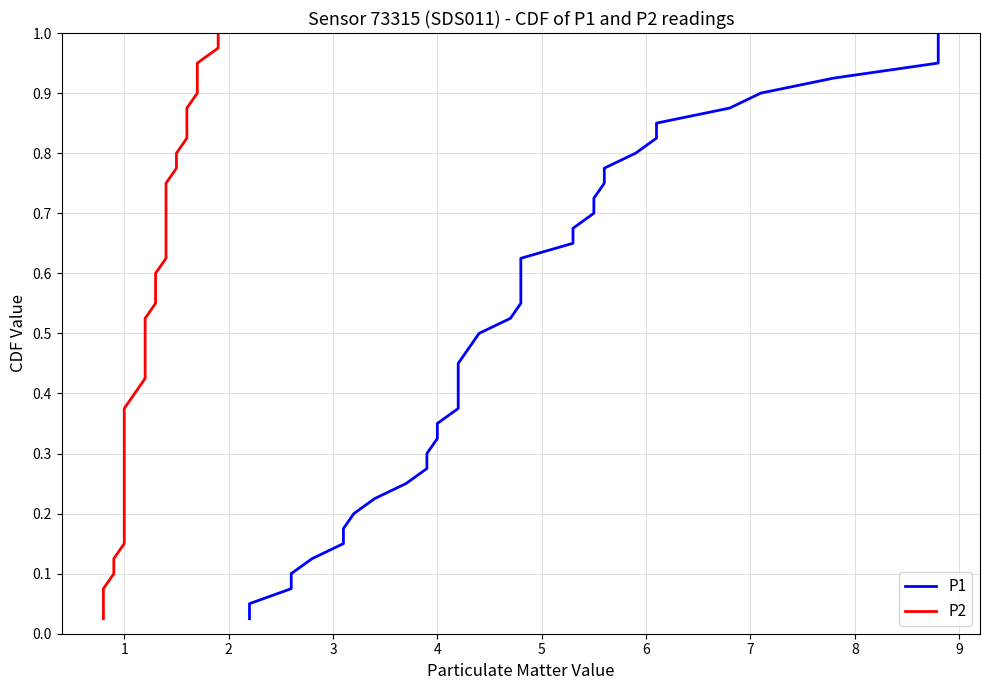

Which series has the largest total across all categories?

P1